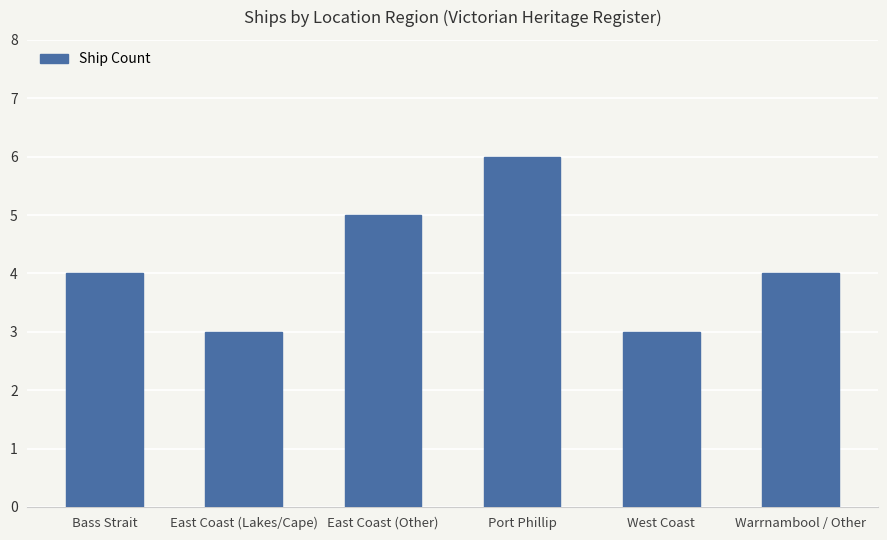

What is the change in value from West Coast to Warrnambool / Other?

+1